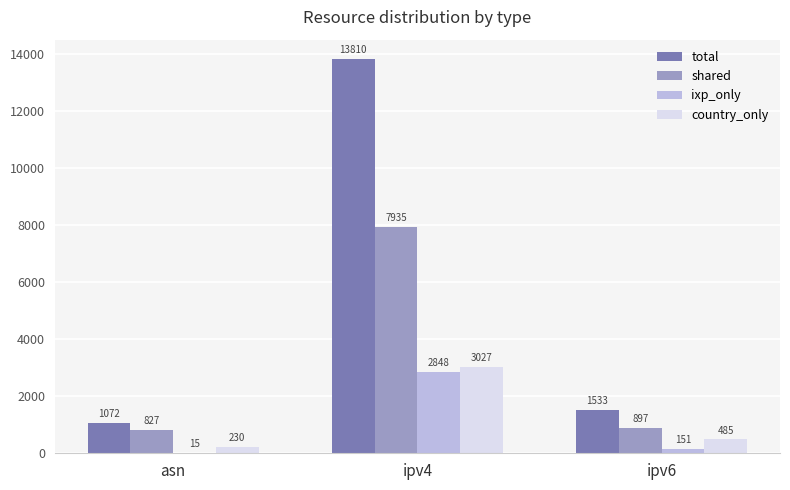

Between ipv4 and ipv6, which series saw the biggest shift?

total